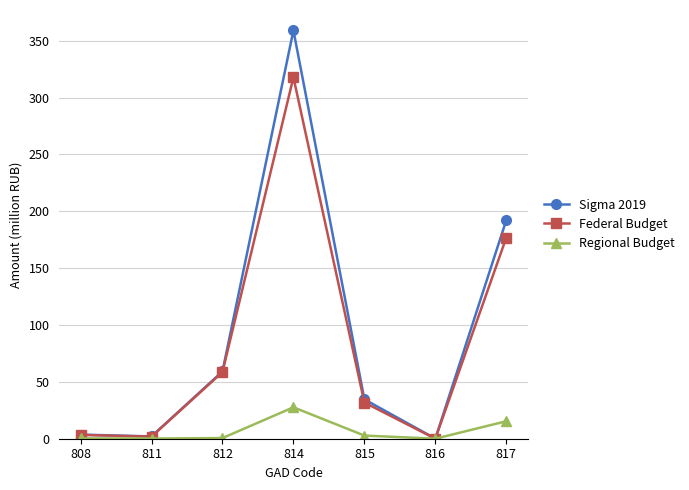

At which label is Federal Budget closest to 158?

817